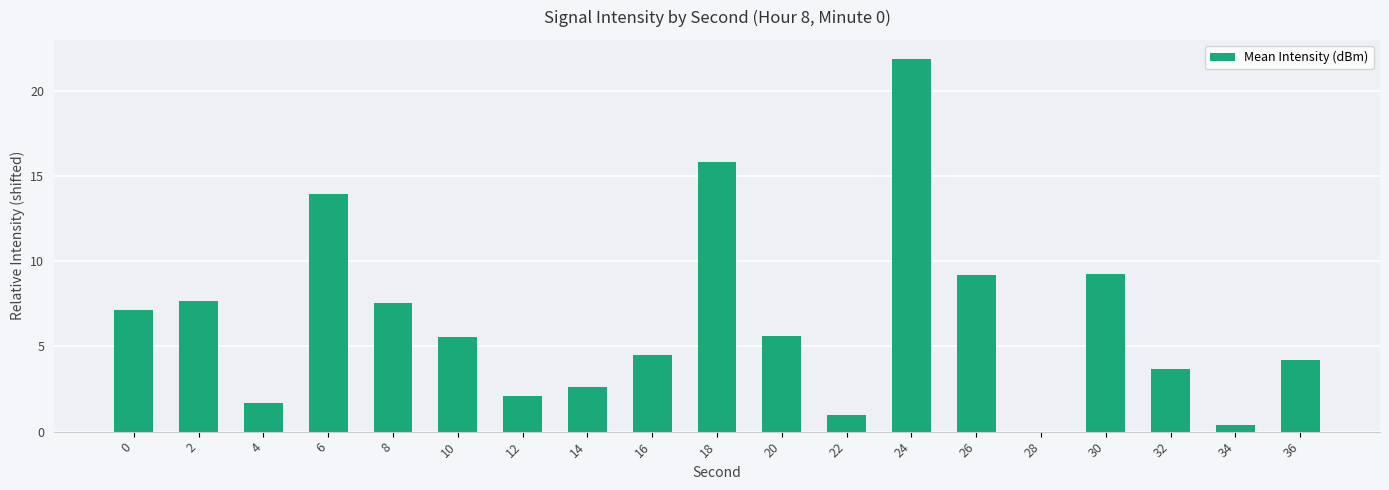

What is the greatest value displayed?

21.9